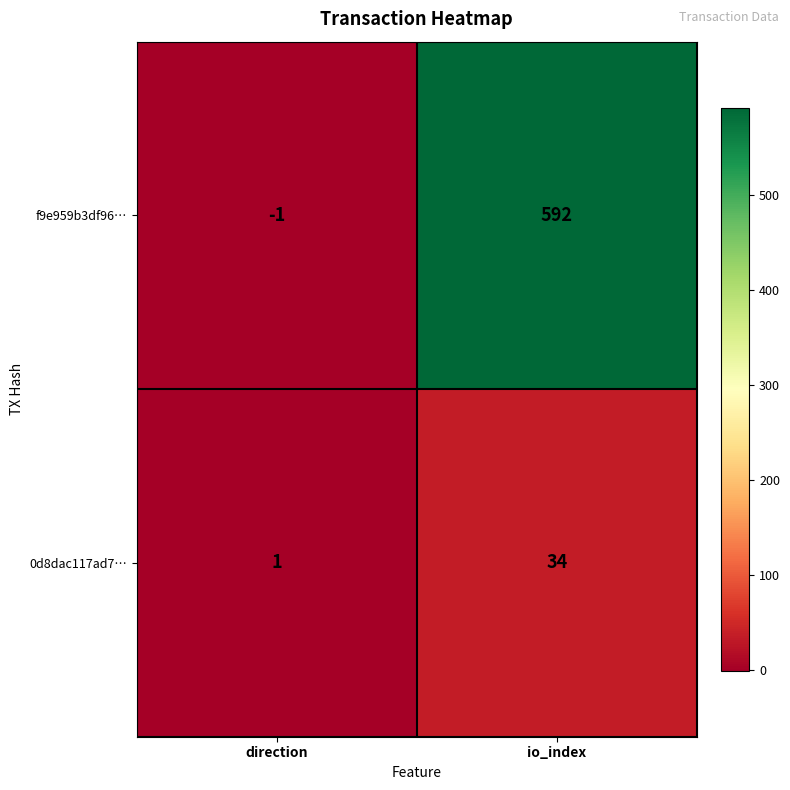

What is the sum of all 0d8dac117ad7… values?

35